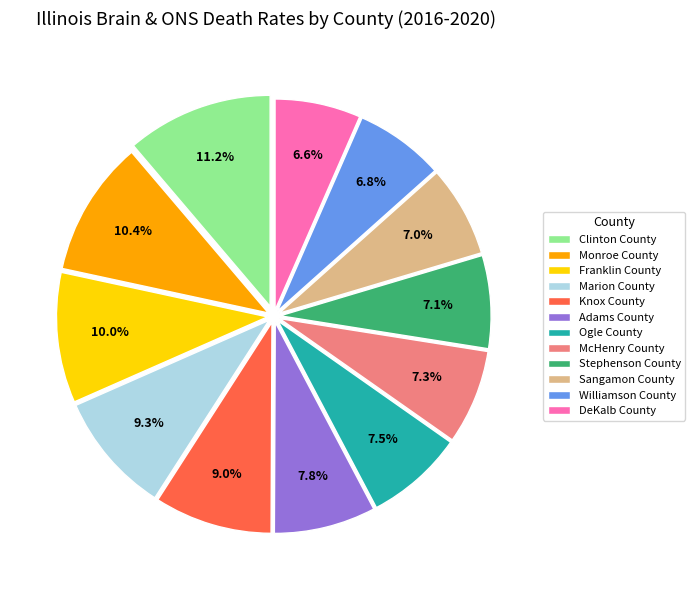

Is the sum of Monroe County and Sangamon County greater than half?

No